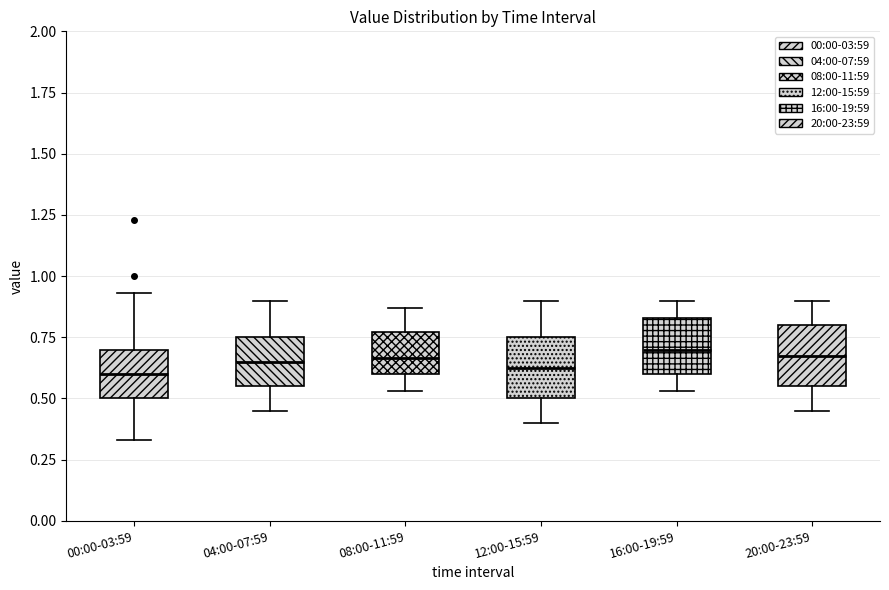

Where does the median line of the box for 16:00-19:59 sit on the y-axis? The values are not printed on the chart, so give them approximately, as read against the axis.

0.70